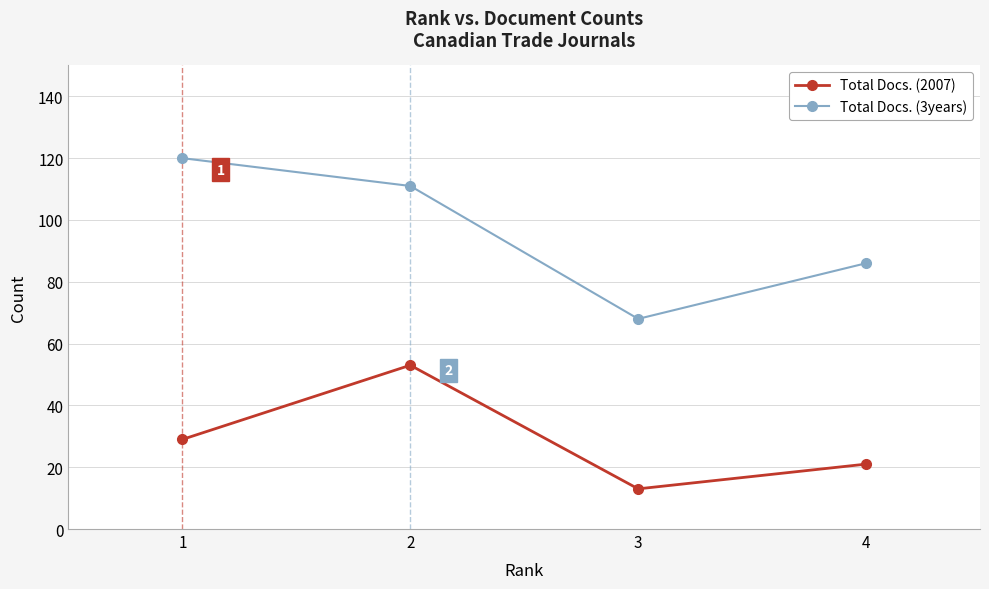

Rank the categories by Total Docs. (3years) value from highest to lowest.

1, 2, 4, 3